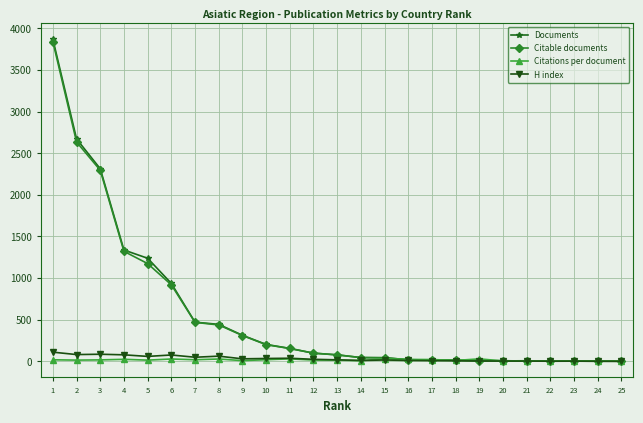

True or false: Citable documents has a value of 16.0 at 17.

True